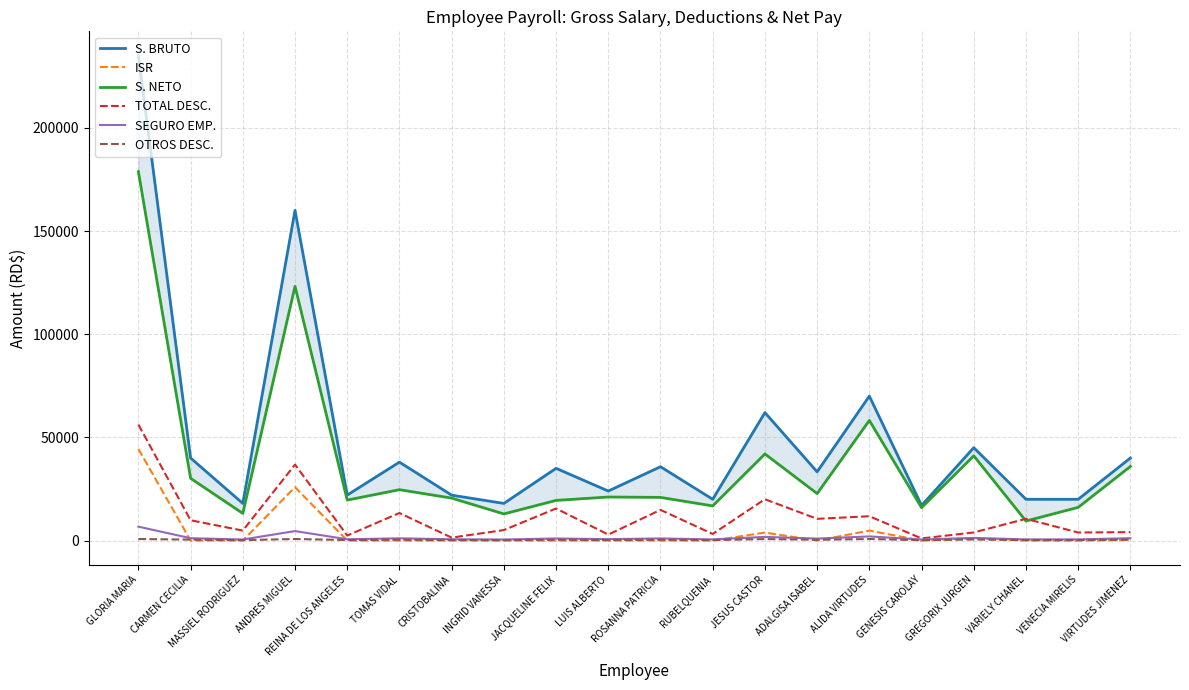

Reading left to right, transcribe all the data shown in this chart.

S. BRUTO: 235000.0	40000.0	18000.0	160000.0	22050.0	38000.0	22000.0	18000.0	35000.0	24000.0	35781.1	20000.0	62000.0	33304.8	70000.0	17000.0	45000.0	20000.0	20000.0	40000.0
ISR: 44410.9	0.0	0.0	25881.4	0.0	0.0	0.0	0.0	0.0	0.0	0.0	0.0	3863.0	0.0	4828.4	0.0	1148.3	0.0	0.0	240.1
S. NETO: 178775.8	30160.6	13160.8	123187.5	19621.8	24651.2	20574.8	12911.2	19461.6	21106.5	20918.9	16793.0	41974.2	22777.4	58209.4	15970.3	41067.2	9467.9	16092.8	35920.8
TOTAL DESC.: 56224.2	9839.4	4839.2	36812.5	2428.2	13348.8	1425.2	5088.8	15538.4	2893.5	14862.2	3207.0	20025.8	10527.4	11790.6	1029.7	3932.8	10532.1	3907.2	4079.2
SEGURO EMP.: 6744.5	1148.0	516.6	4592.0	632.8	1090.6	631.4	516.6	1004.5	688.8	1026.9	574.0	1779.4	955.9	2009.0	487.9	1291.5	574.0	574.0	1148.0
OTROS DESC.: 748.1	460.0	207.0	748.1	253.6	437.0	253.0	207.0	402.5	276.0	411.5	230.0	713.0	383.0	748.1	195.5	517.5	230.0	230.0	460.0